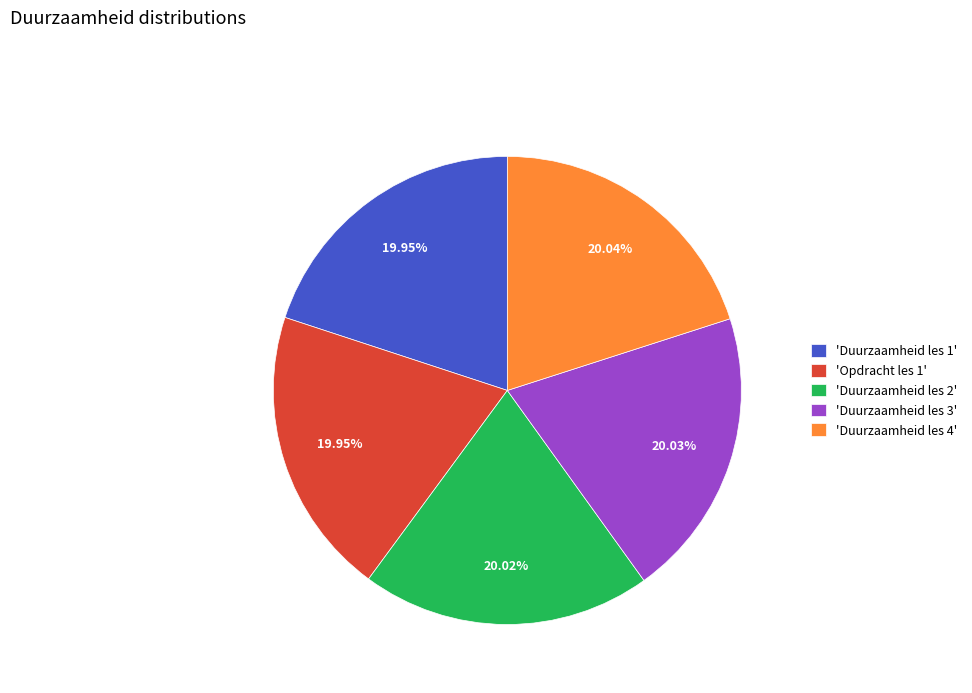

Do 'Duurzaamheid les 2' and 'Duurzaamheid les 1' together represent more than half of the pie?

No